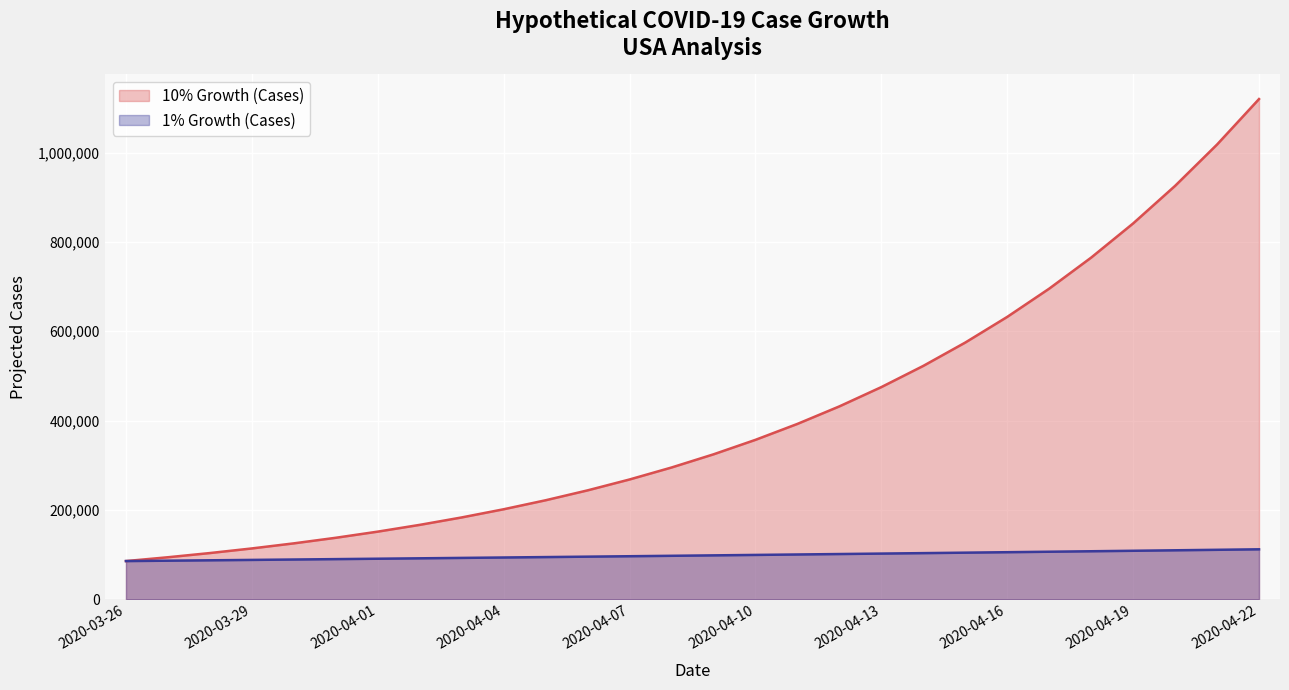

Which has a higher value, 2020-04-01 or 2020-04-19?

2020-04-19